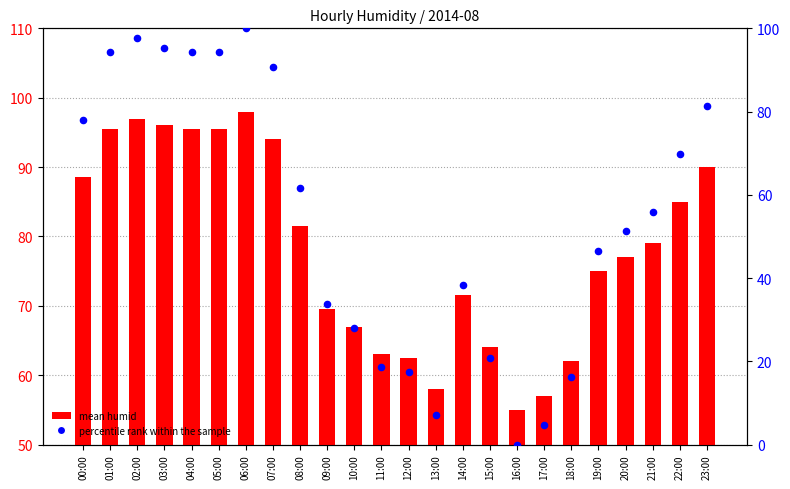

What is the total value across all series at 03:00?

191.3